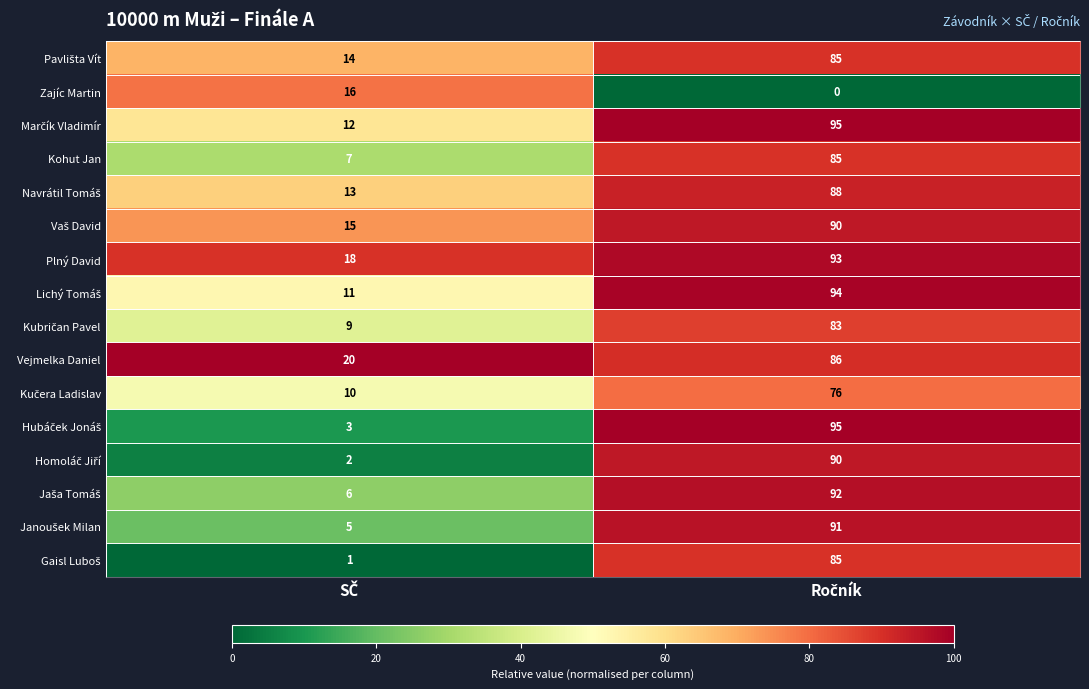

How many values in the Vejmelka Daniel series are below 86?

1